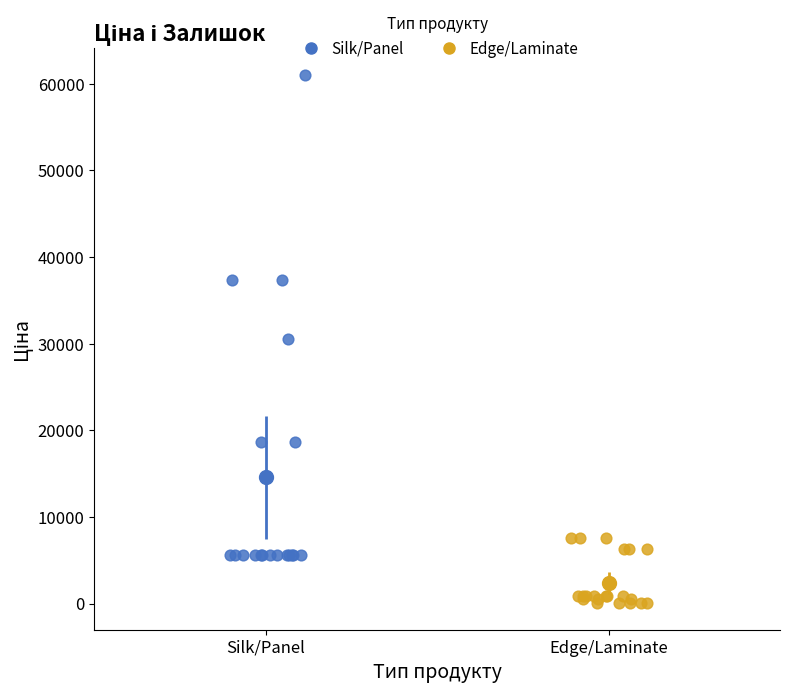

Which series contains the highest Y value?

Silk/Panel